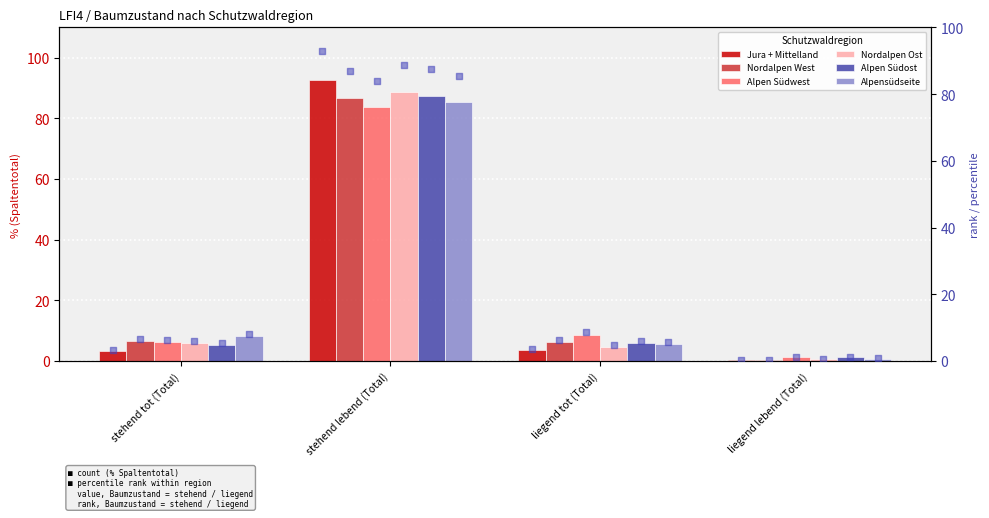

Is the value of Alpen Südost at stehend lebend (Total) greater than the value of Nordalpen West at liegend tot (Total)?

Yes